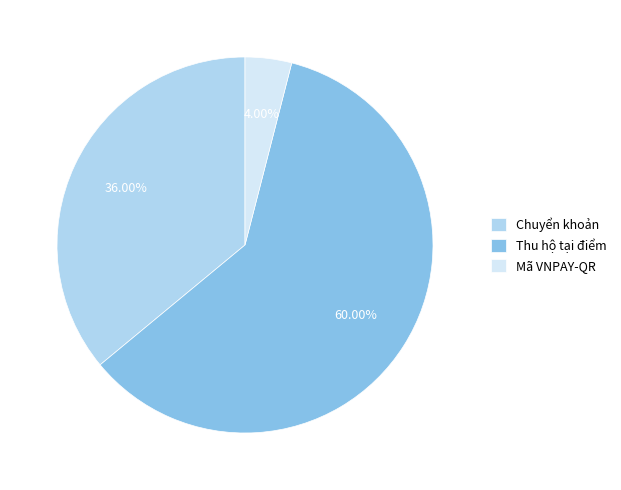

Between Mã VNPAY-QR and Thu hộ tại điểm, which is larger?

Thu hộ tại điểm